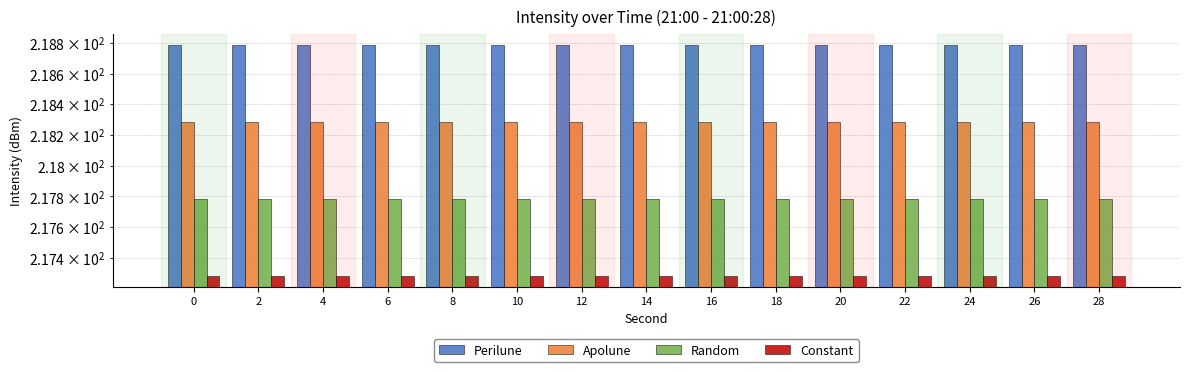

Reading left to right, extract all data points from this chart.

Perilune: 218.8	218.8	218.8	218.8	218.8	218.8	218.8	218.8	218.8	218.8	218.8	218.8	218.8	218.8	218.8
Apolune: 218.3	218.3	218.3	218.3	218.3	218.3	218.3	218.3	218.3	218.3	218.3	218.3	218.3	218.3	218.3
Random: 217.8	217.8	217.8	217.8	217.8	217.8	217.8	217.8	217.8	217.8	217.8	217.8	217.8	217.8	217.8
Constant: 217.3	217.3	217.3	217.3	217.3	217.3	217.3	217.3	217.3	217.3	217.3	217.3	217.3	217.3	217.3